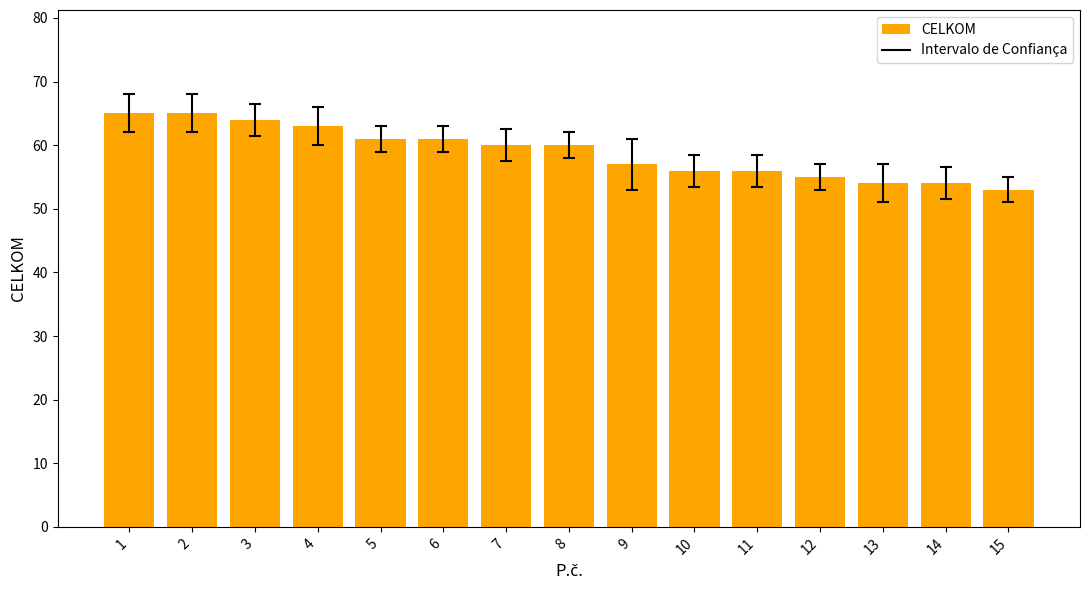

Does the chart contain stacked bars?

No